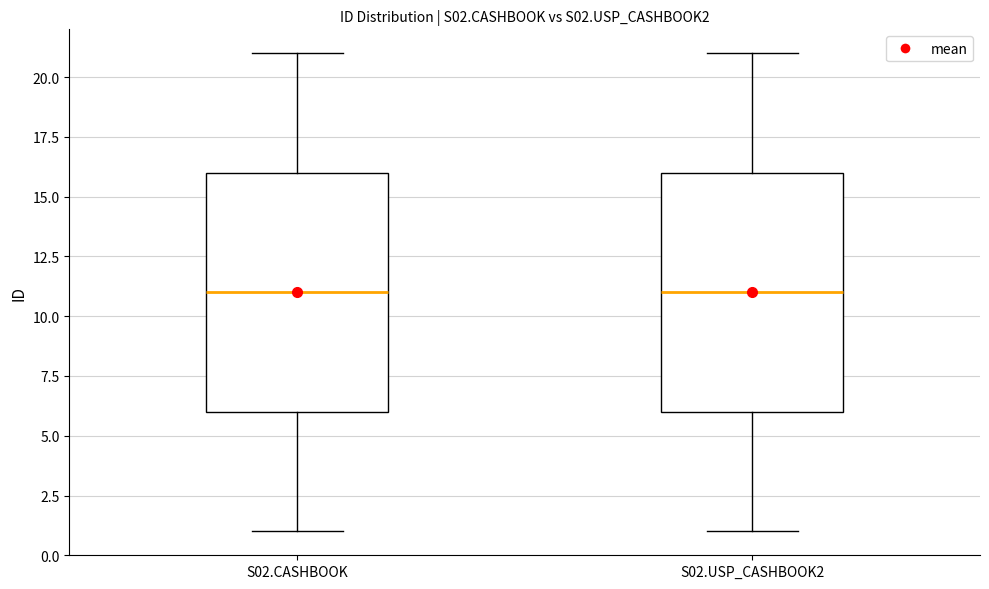

Reading left to right, transcribe this box plot: for each box, give where its median line is, the range the box spans, and where its two whiskers end, as read against the y-axis. The values are not printed on the chart, so give them approximately, as read against the axis.

S02.CASHBOOK: median 11, box 6 to 16, whiskers 1 to 21
S02.USP_CASHBOOK2: median 11, box 6 to 16, whiskers 1 to 21